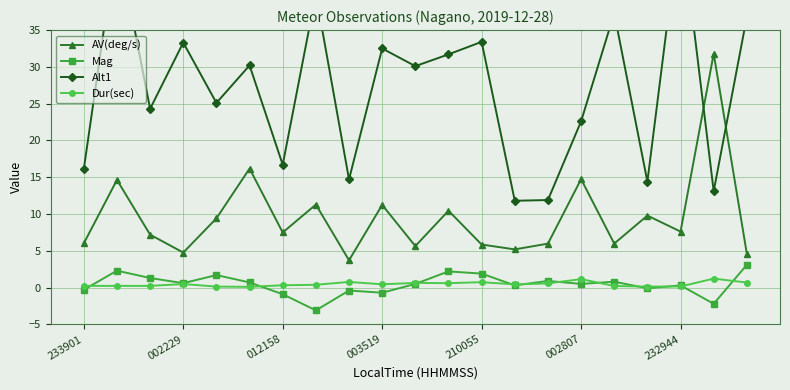

True or false: AV(deg/s) and Dur(sec) cross at least once.

False